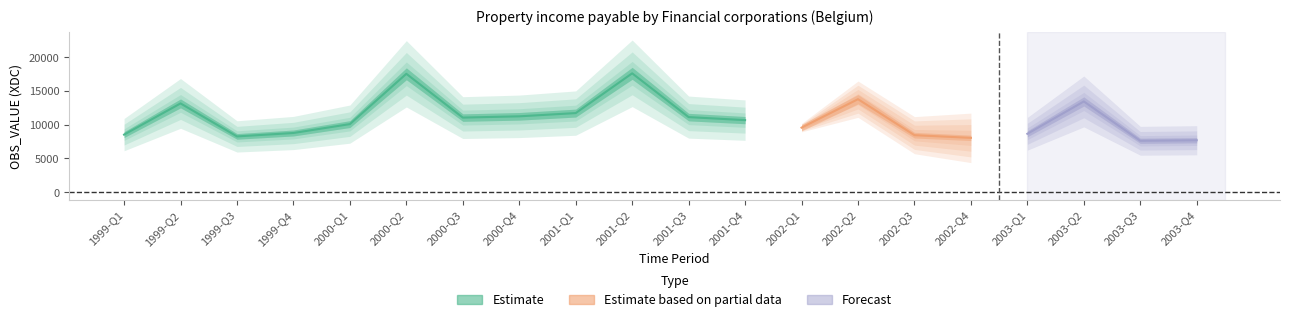

How many interior local peaks (higher than both neighbors) does the data have?

5